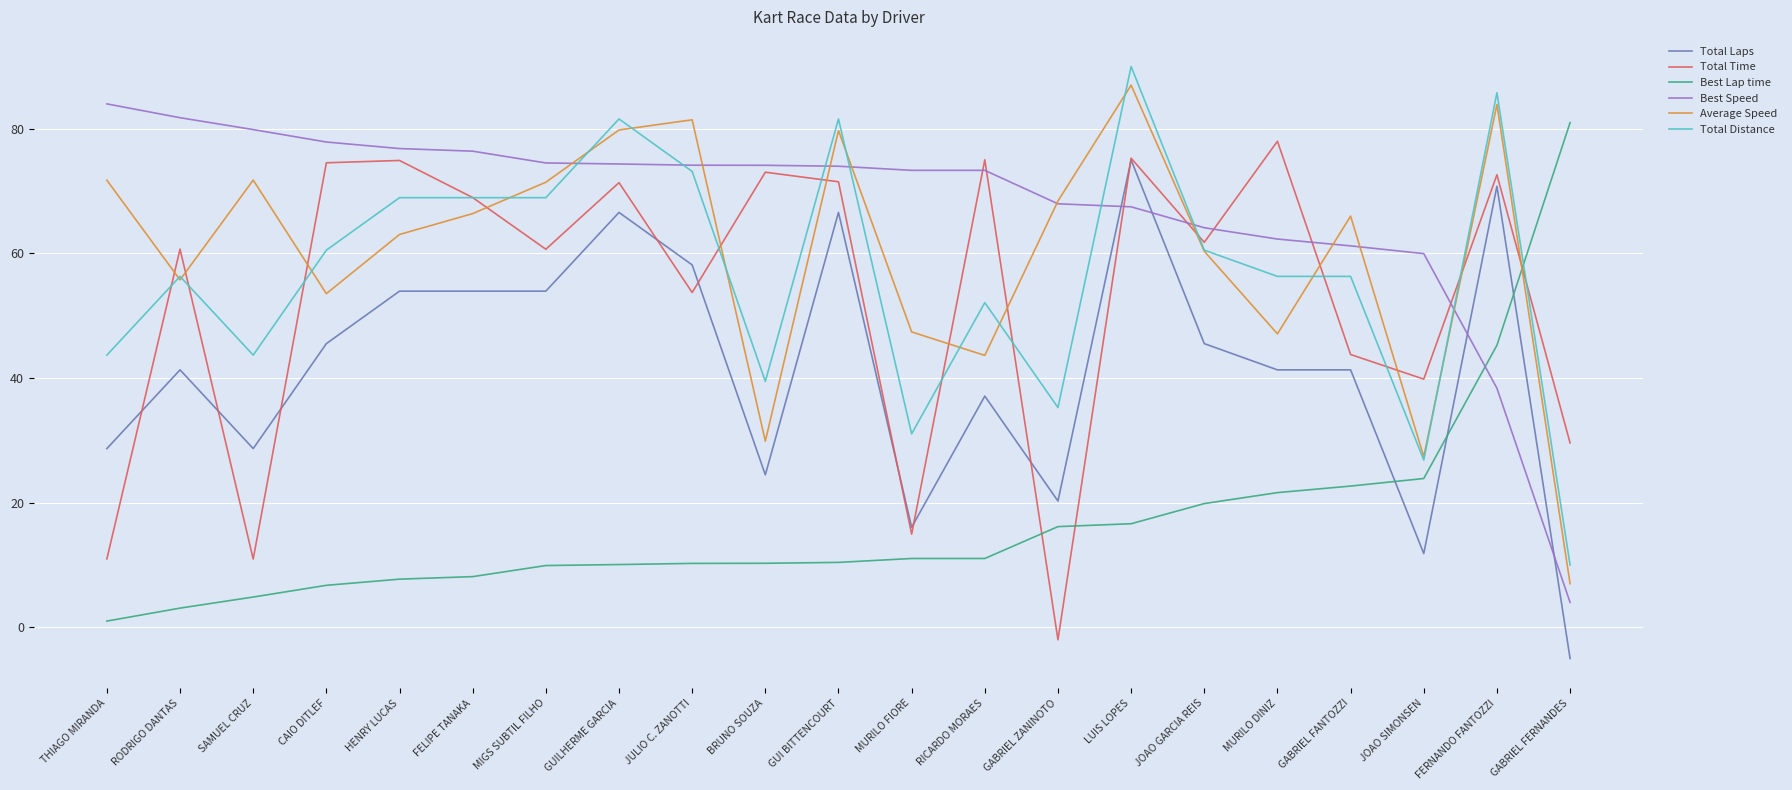

Does the chart display data point markers on the line(s)?

No